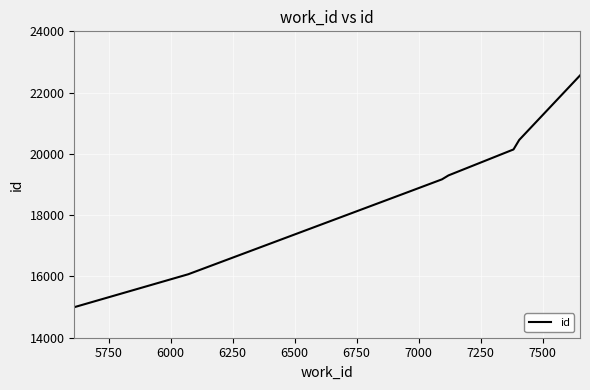

True or false: the data has more than 1 interior local peaks.

False